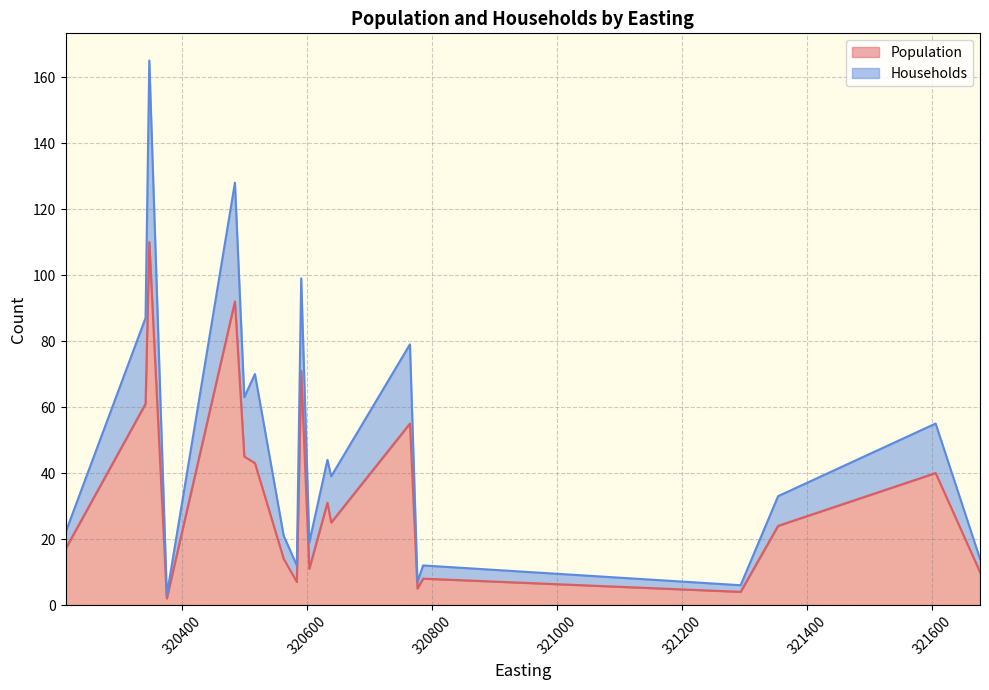

List the labels in order of Population value, largest first.

320348, 320485, 320591, 320342, 320765, 320500, 320517, 321606, 320633, 320639, 321354, 320214, 320563, 320604, 321677, 320786, 320584, 320777, 321294, 320376